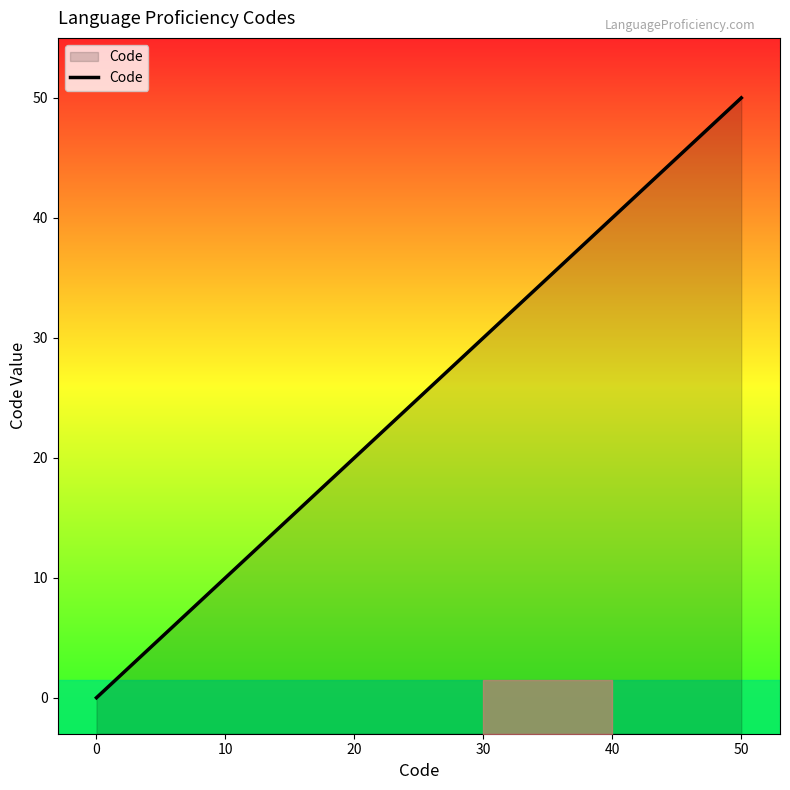

Does the chart have visible grid lines?

No